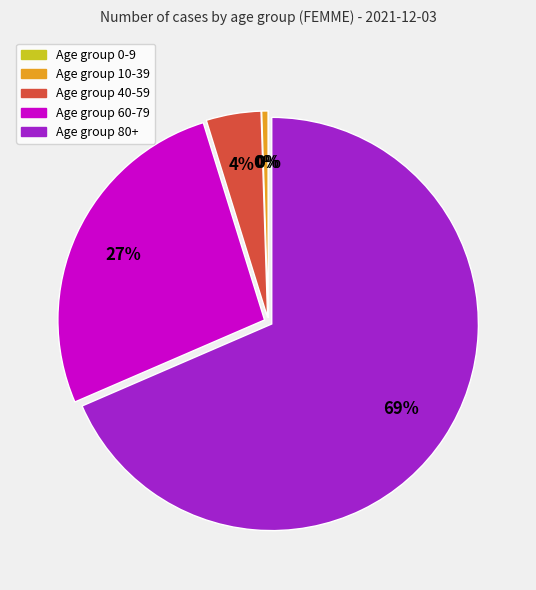

Is there a majority slice in this chart?

Yes